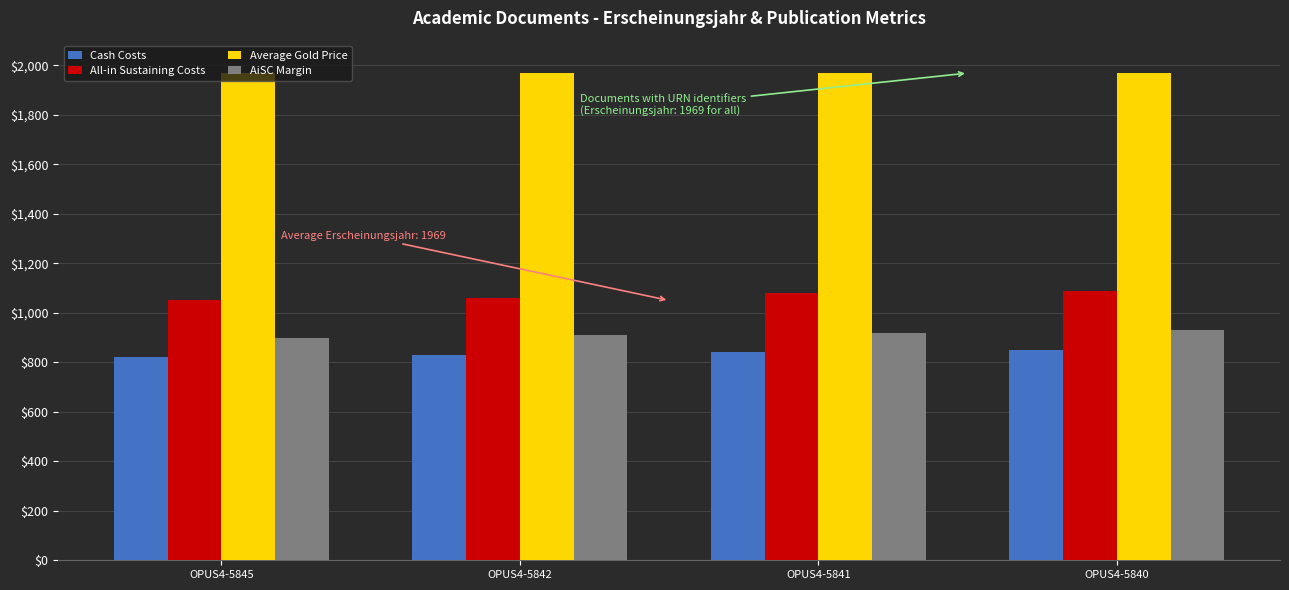

What is the spread (max minus min) of values at OPUS4-5840?

1119